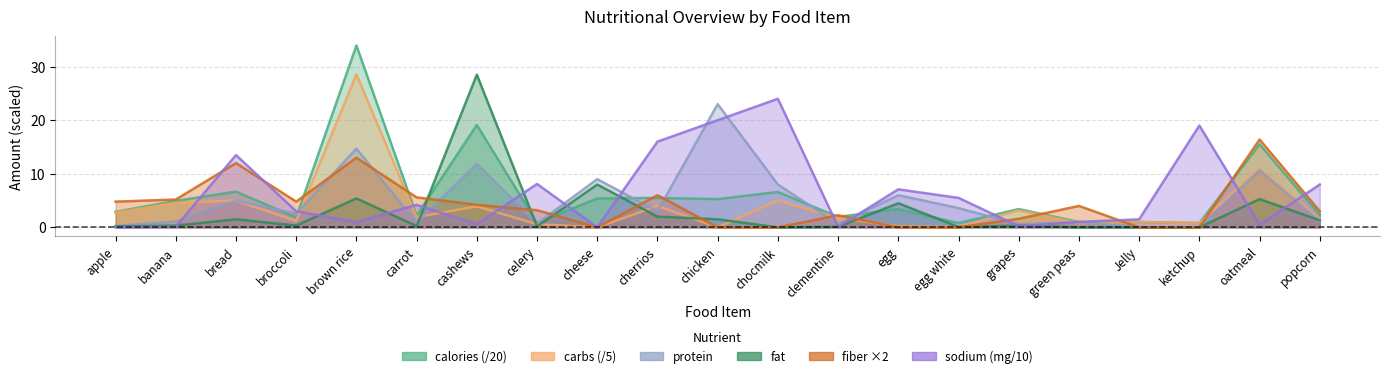

What is the difference between the carbs values at celery and Jelly?

0.4